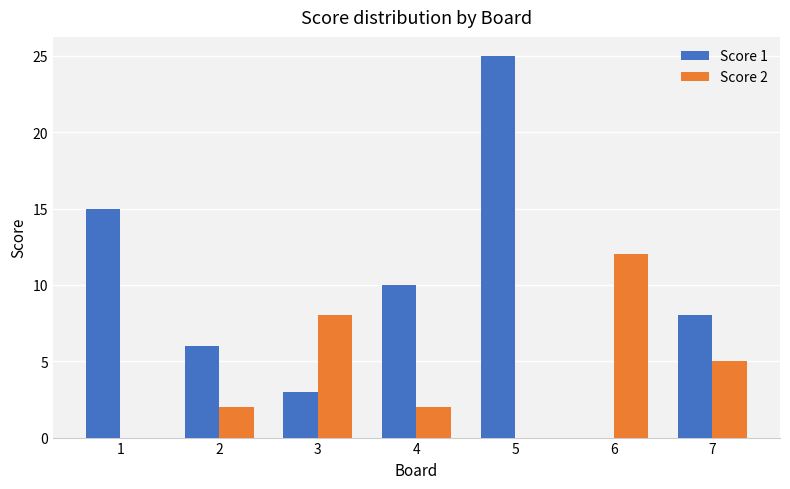

How many positive values does the Score 1 series have?

6